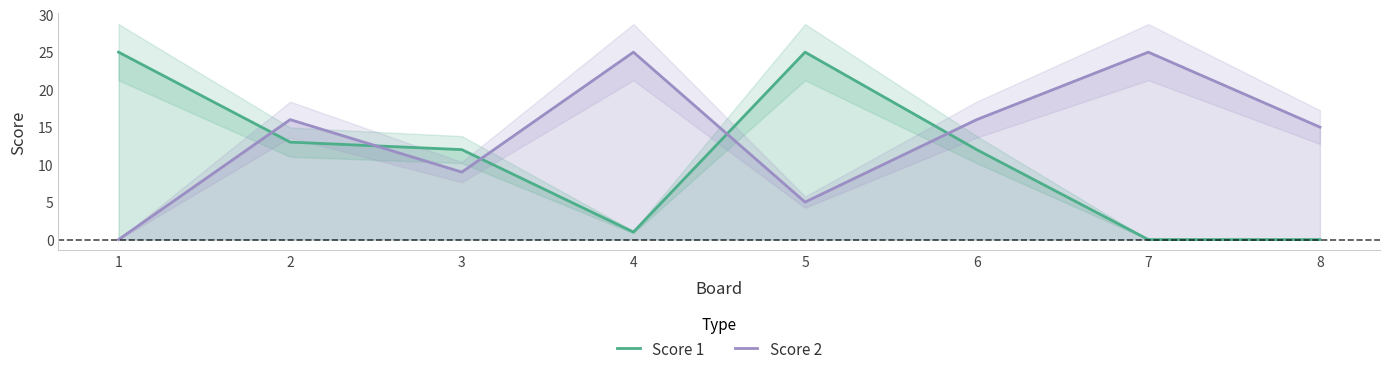

At which category is the sum across all series the highest?

5